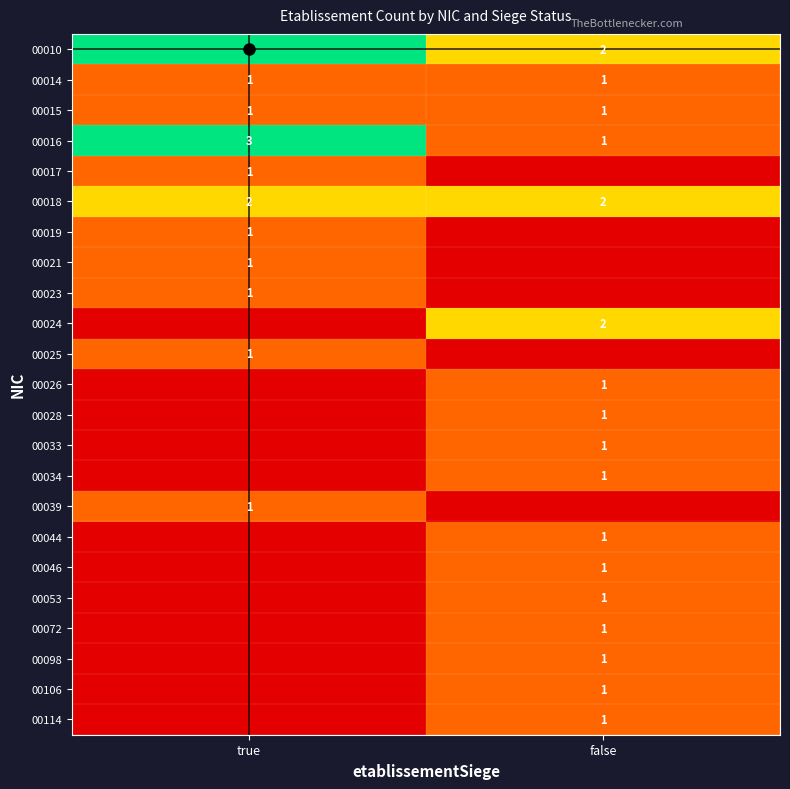

The 00015 series shows 1 at false. True or false?

True